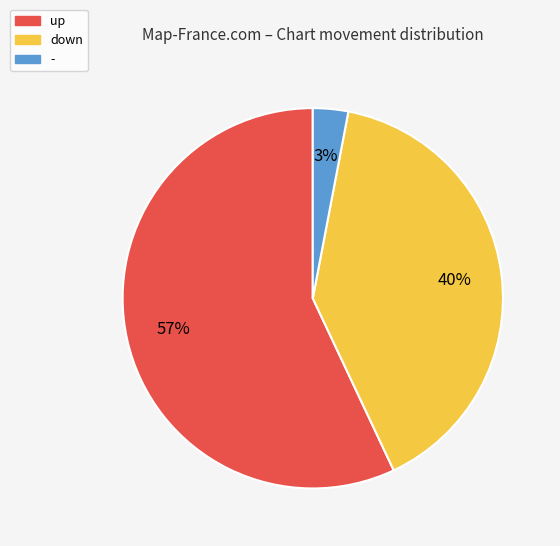

Do - and up together represent more than half of the pie?

Yes